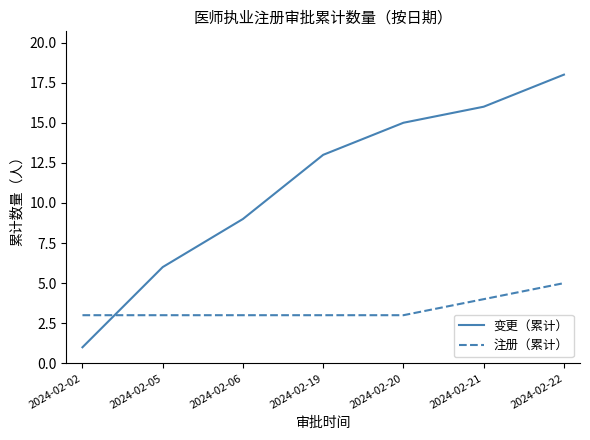

Reading left to right, what are all the values shown in this chart?

变更（累计）: 1	6	9	13	15	16	18
注册（累计）: 3	3	3	3	3	4	5